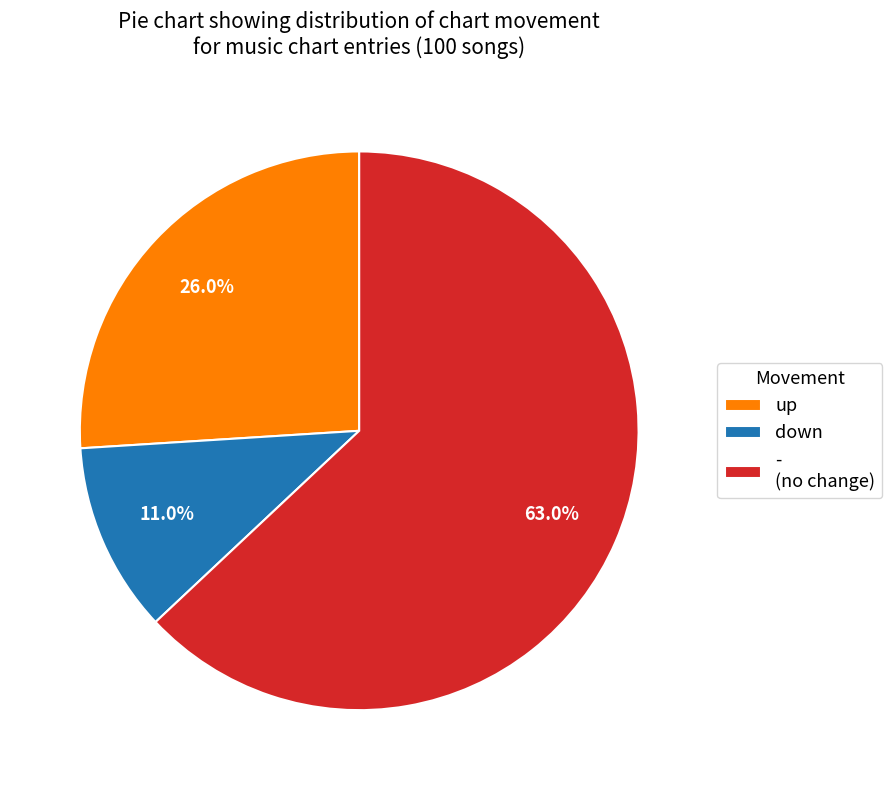

How many segments does this pie chart have?

3